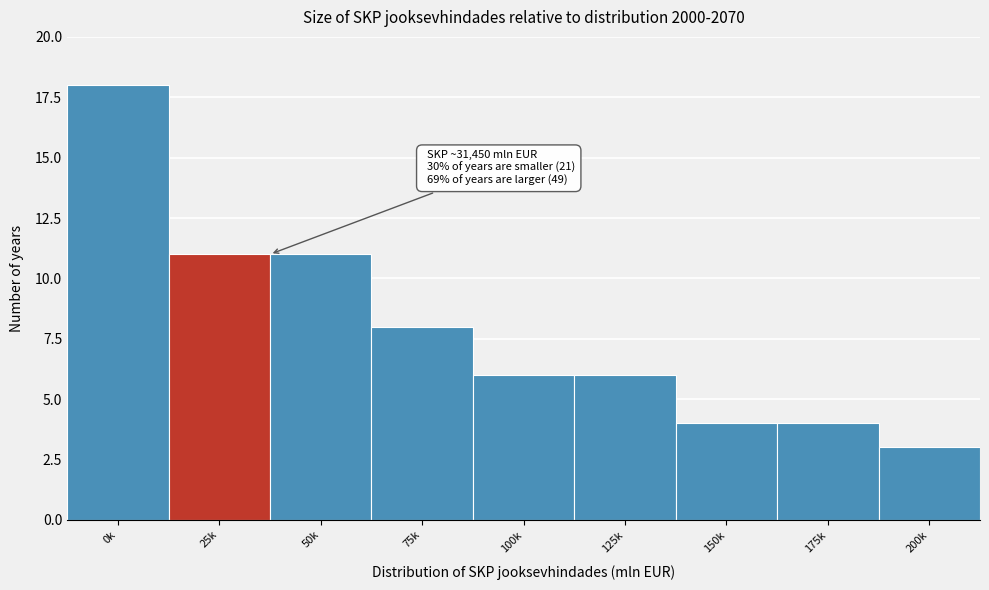

Reading right to left, transcribe all the data shown in this chart.

3	4	4	6	6	8	11	11	18